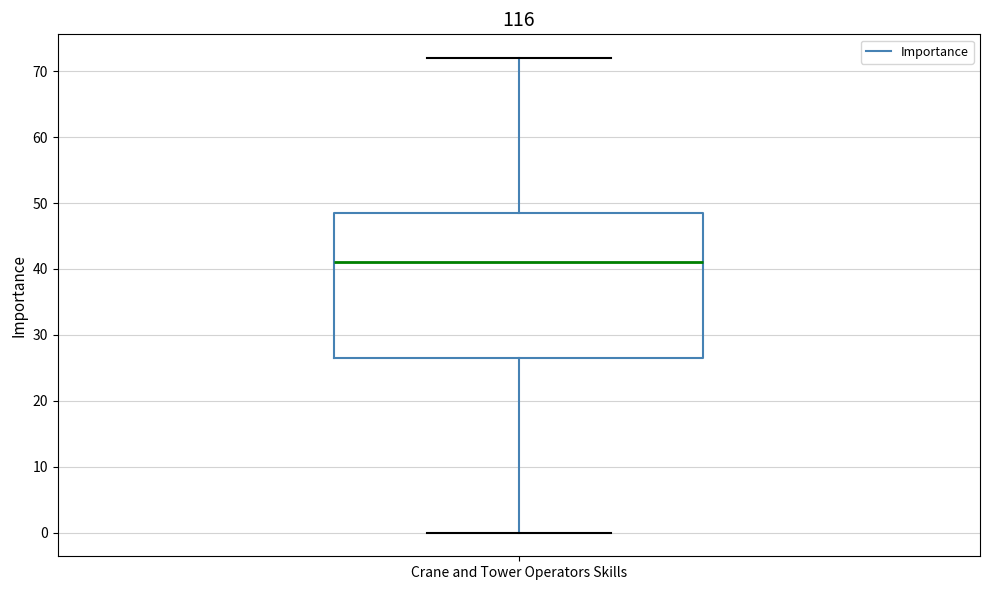

Transcribe this box plot: give where the median line is, the range the box spans, and where the two whiskers end, as read against the y-axis. The values are not printed on the chart, so give them approximately, as read against the axis.

median 41, box 27 to 49, whiskers 0 to 72